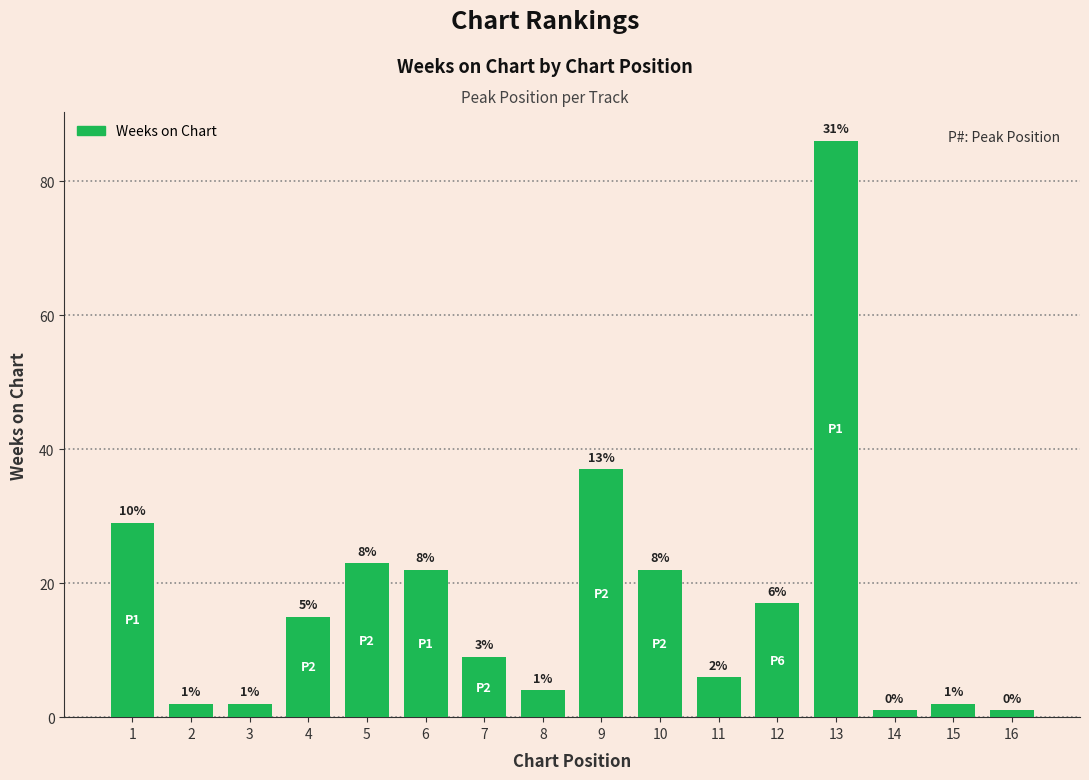

What is the maximum value shown in the chart?

86